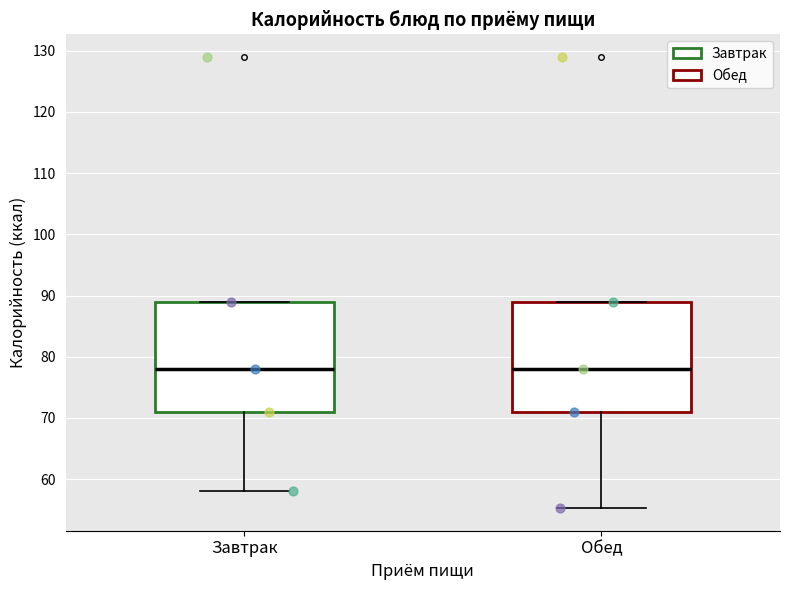

Reading left to right, read every box against the y-axis: the position of its median line, the range the box covers, and the ends of its whiskers. The values are not printed on the chart, so give them approximately, as read against the axis.

Завтрак: median 78, box 71 to 89, whiskers 58 to 89
Обед: median 78, box 71 to 89, whiskers 55 to 89